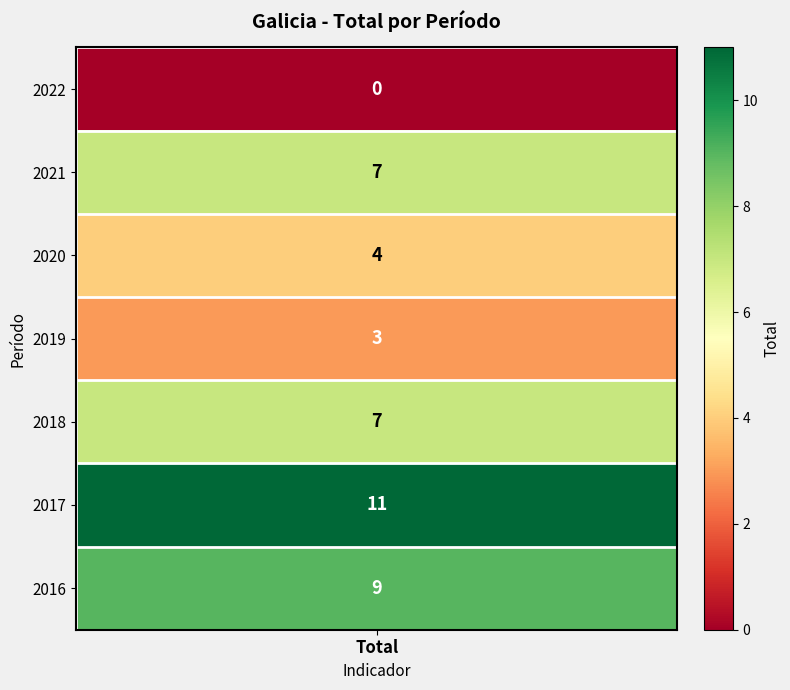

How many data points are above 7?

2